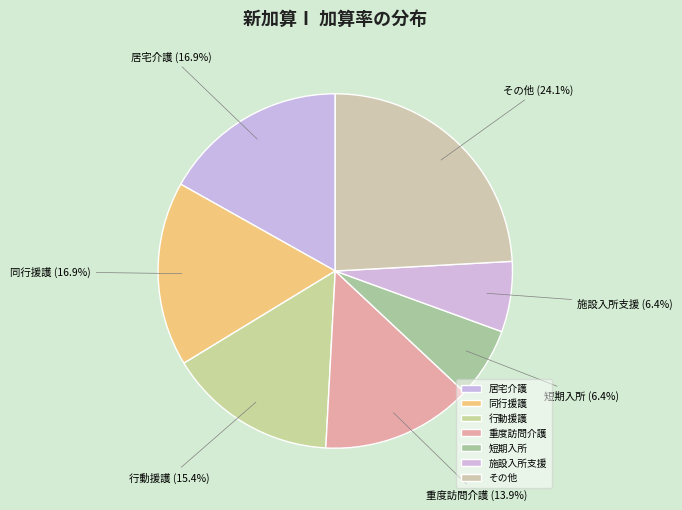

To the nearest percent, what portion does 同行援護 represent?

17%